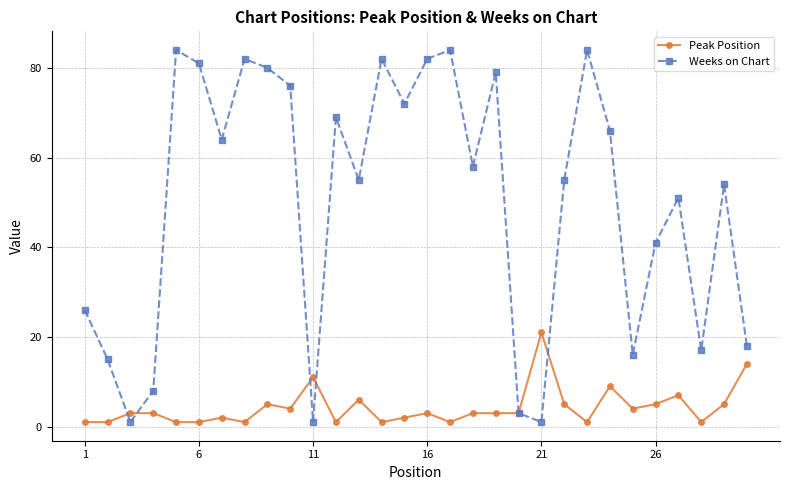

Rank the series by their maximum value, from highest to lowest.

Weeks on Chart, Peak Position